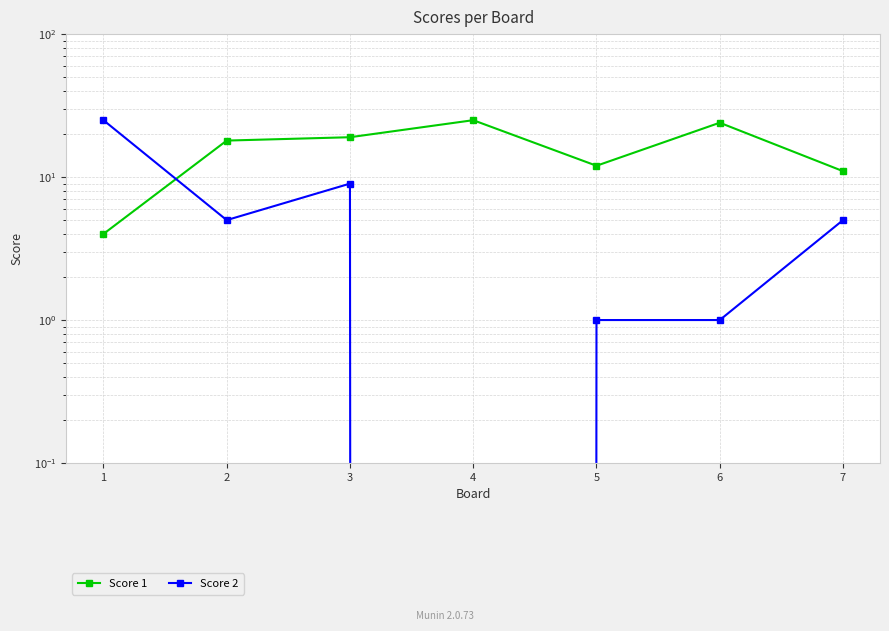

Between which two adjacent categories do Score 2 and Score 1 first intersect?

1 and 2